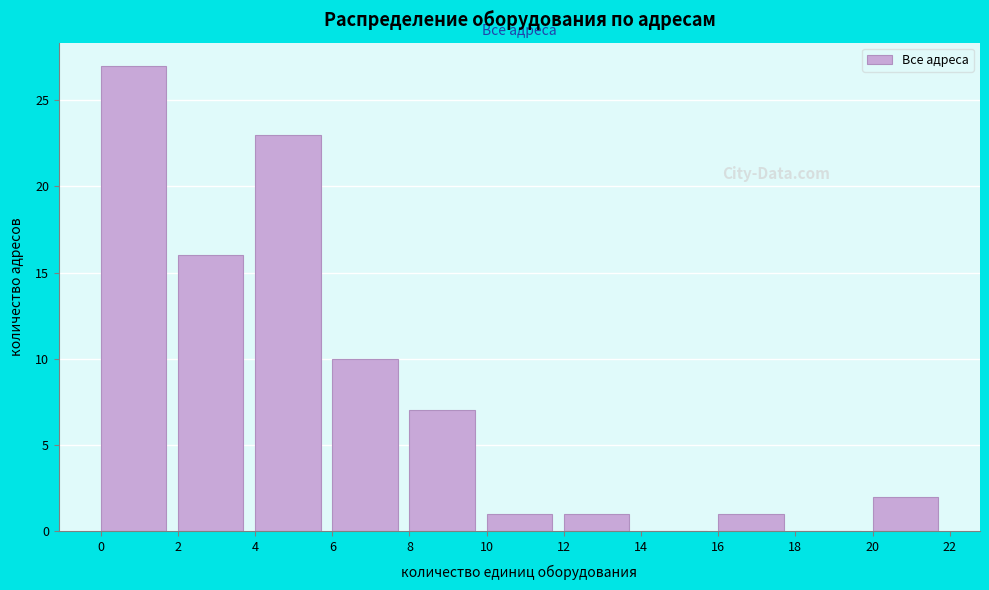

Reading left to right, transcribe this chart: for each bar, give the range it covers on the x-axis and its height. The values are not printed on the chart, so give them approximately, as read against the axis.

0 to 2: 27
2 to 4: 16
4 to 6: 23
6 to 8: 10
8 to 10: 7
10 to 12: 1
12 to 14: 1
14 to 16: 0
16 to 18: 1
18 to 20: 0
20 to 22: 2